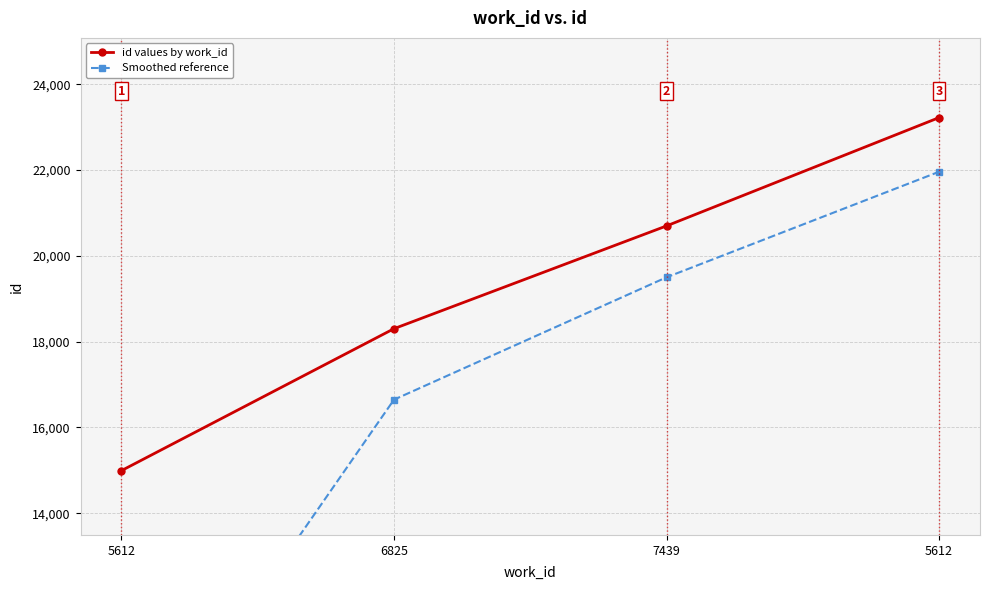

What is the difference between the second highest and second lowest values in the id values by work_id series?

2396